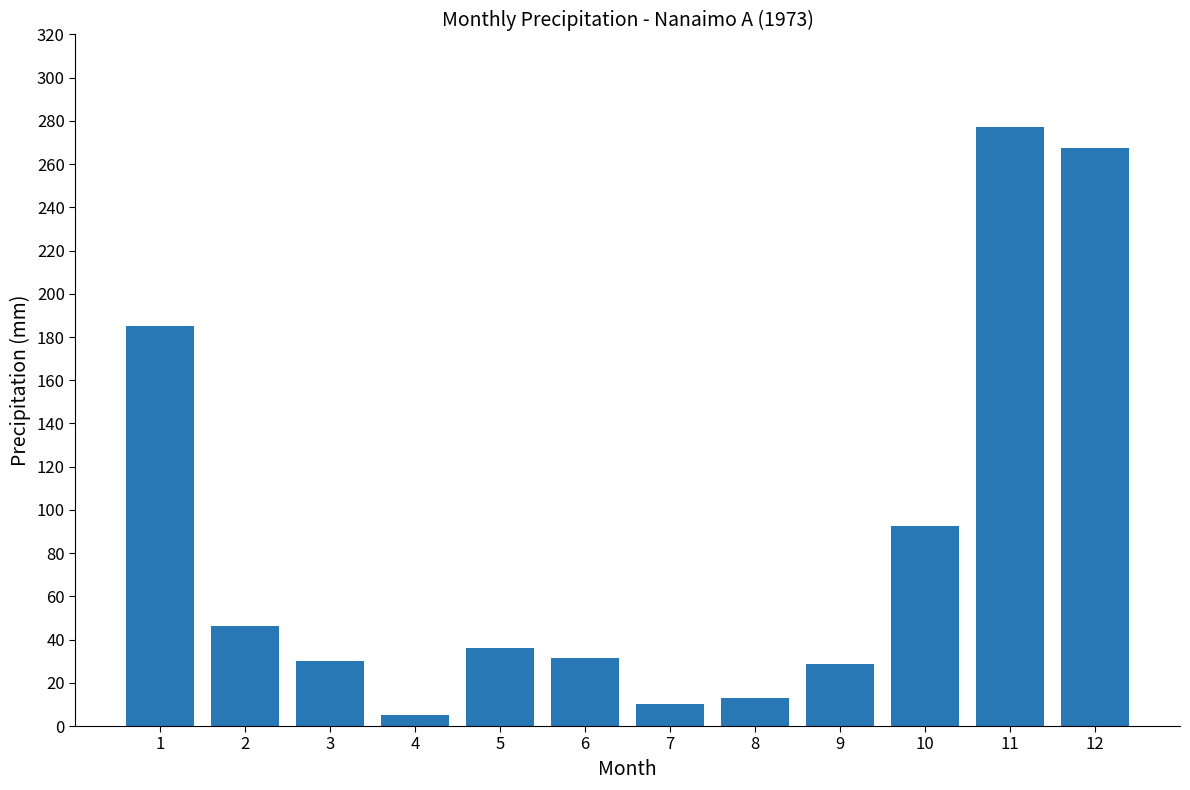

What is the minimum value shown in the chart?

4.9